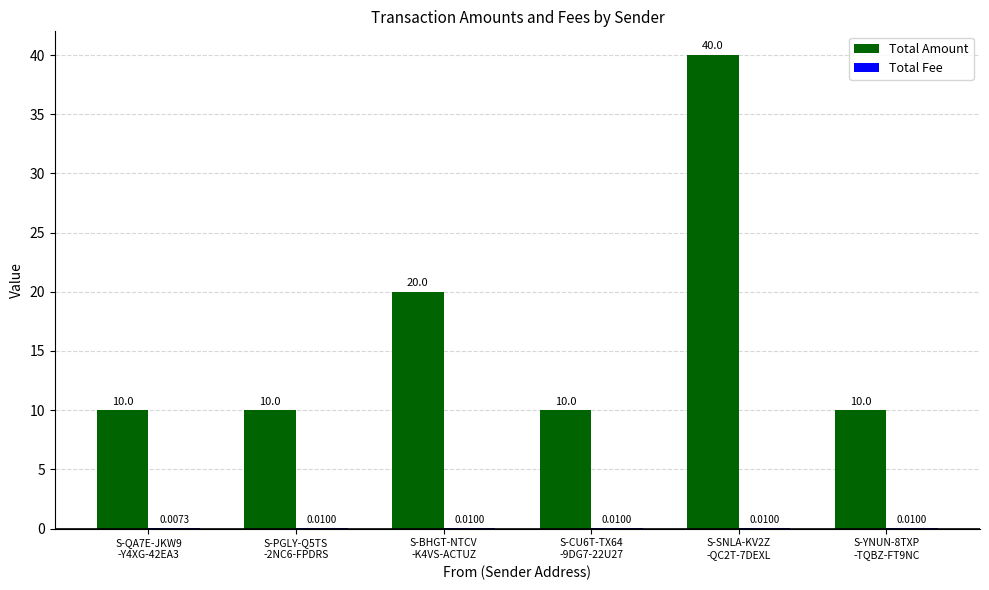

Which series has the largest total across all categories?

Total Amount